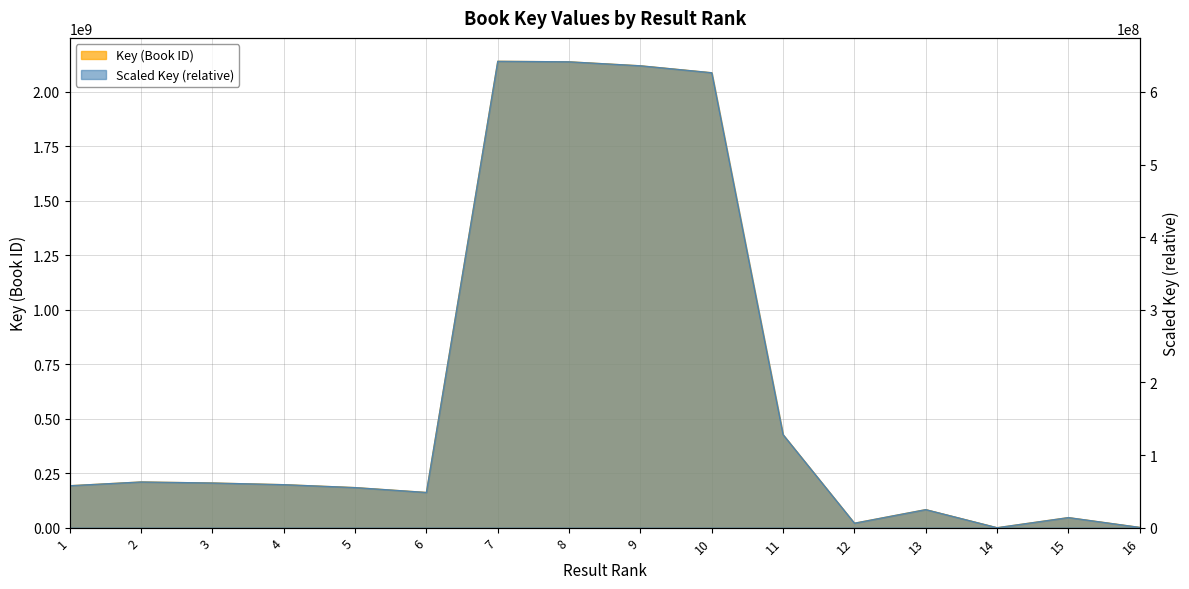

Reading left to right, extract all data points from this chart.

1=192704365	2=209961462	3=205194186	4=197602585	5=184163740	6=161812210	7=2140965697	8=2138572699	9=2120324317	10=2088387906	11=426902146	12=20667155	13=83009061	14=5905	15=46433675	16=1425133